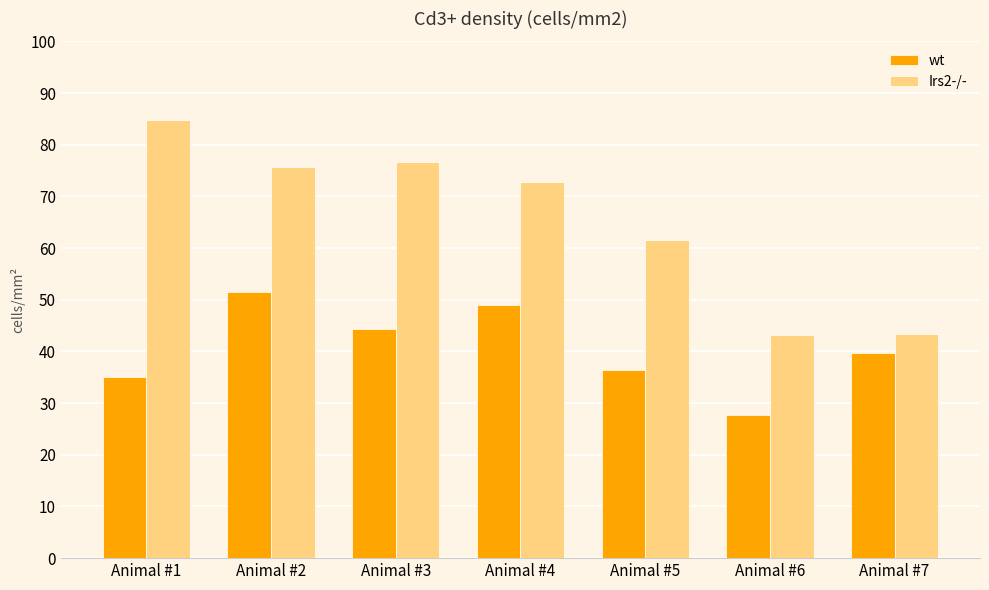

What is the minimum value shown in the chart?

27.8